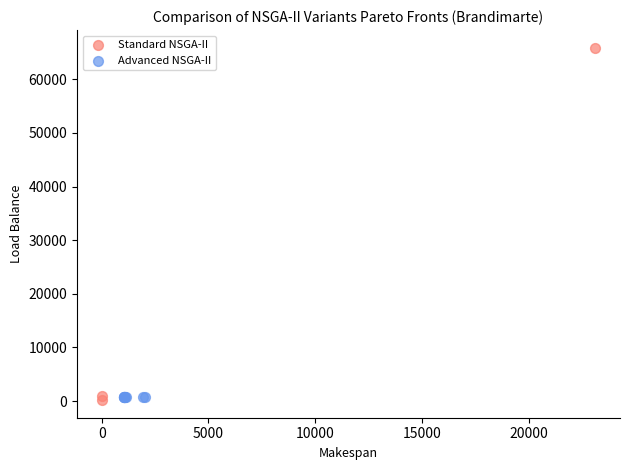

What are all the series names shown in the legend?

Standard NSGA-II, Advanced NSGA-II